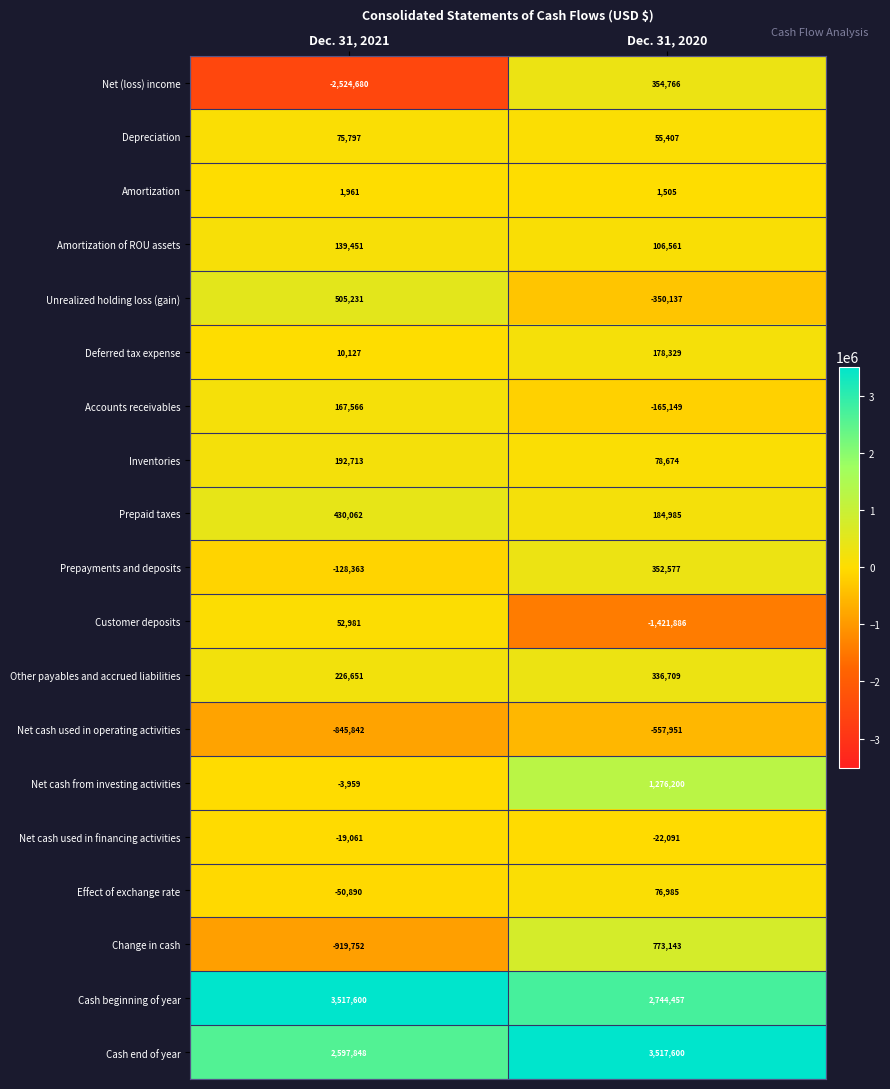

What is the difference between the maximum and minimum values in the Net cash used in financing activities series?

3030